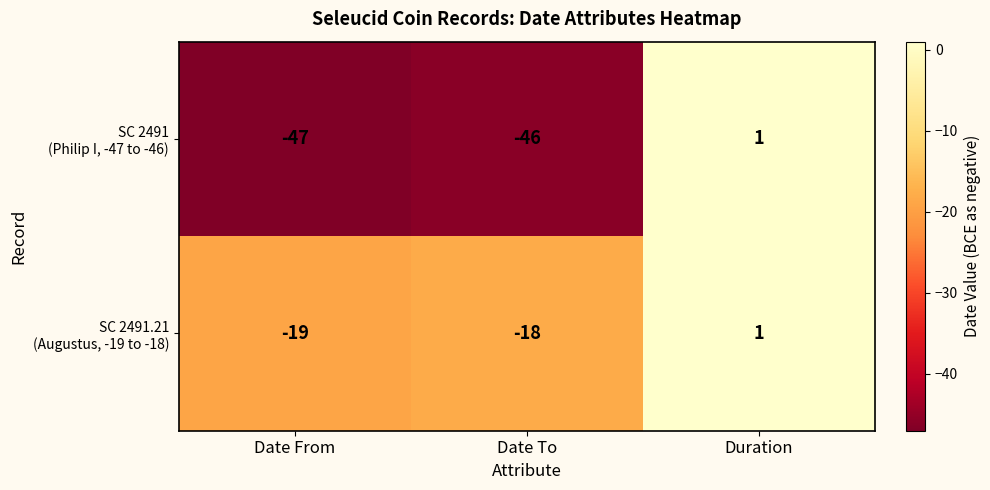

Which label corresponds to the smallest value in the chart?

Date From